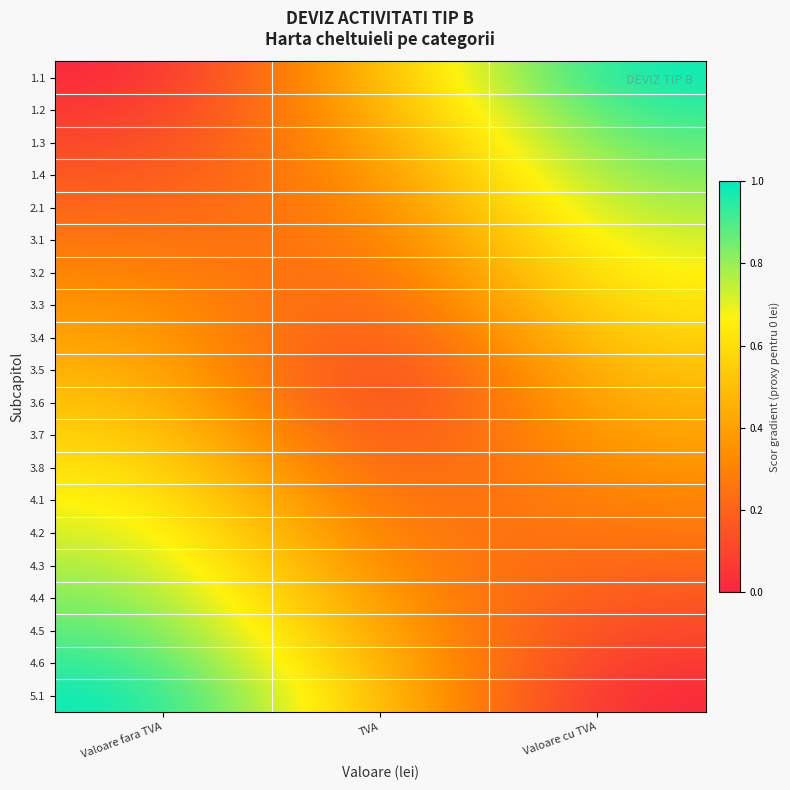

At Valoare fara TVA, list the series in order from largest to smallest.

5.1, 4.6, 4.5, 4.4, 4.3, 4.2, 4.1, 3.8, 3.7, 3.6, 3.5, 3.4, 3.3, 3.2, 3.1, 2.1, 1.4, 1.3, 1.2, 1.1